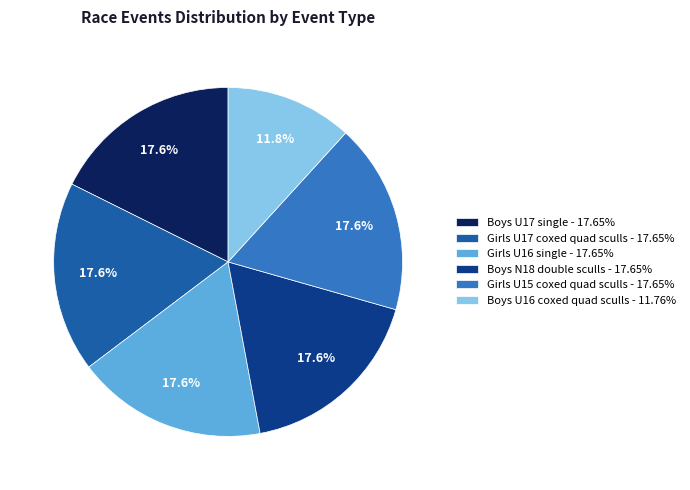

Approximately how many times larger is the value at Girls U15 coxed quad sculls - 17.65% compared to Boys U17 single - 17.65%?

1.0